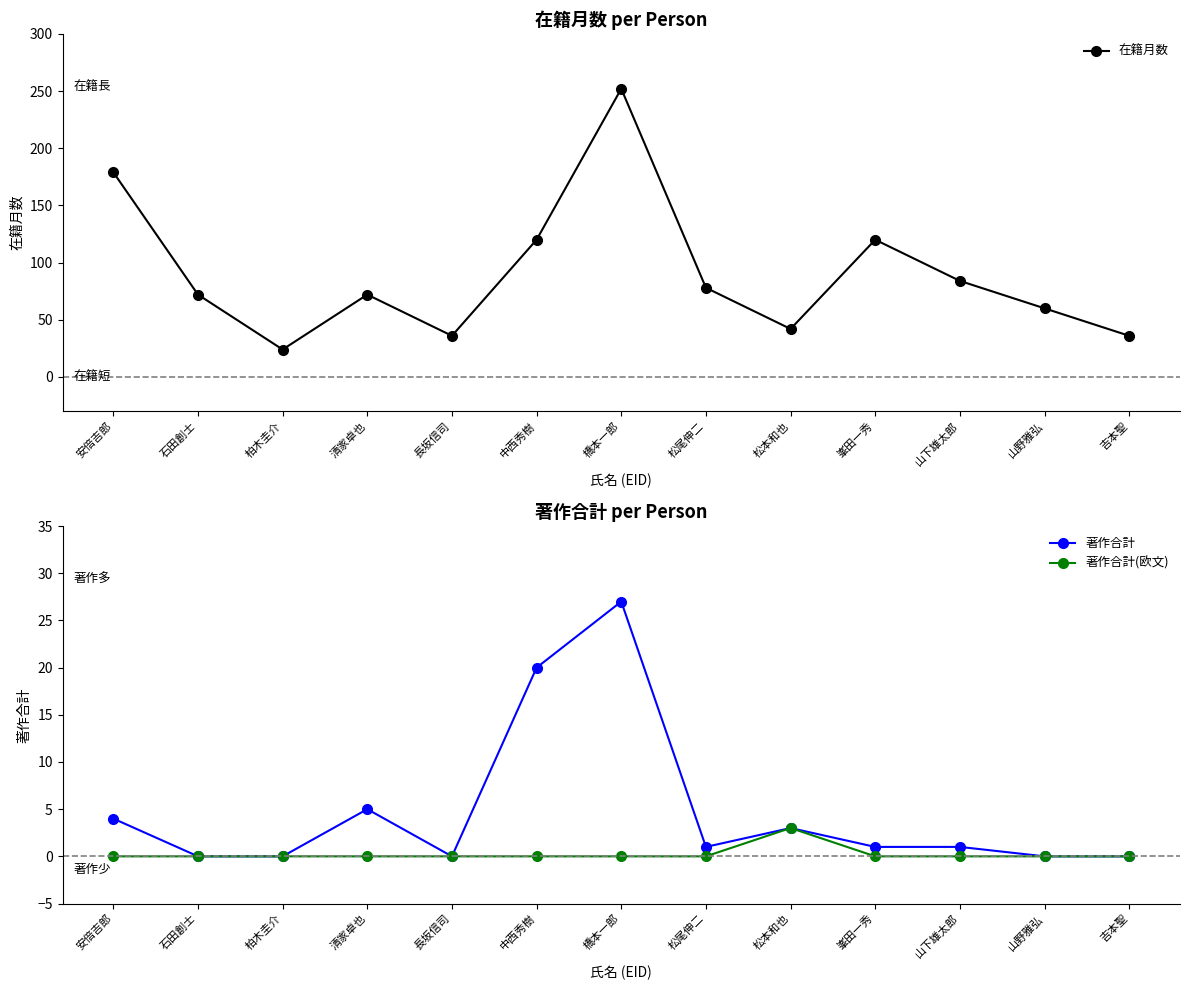

What is the total value across all series at 吉本聖?

36